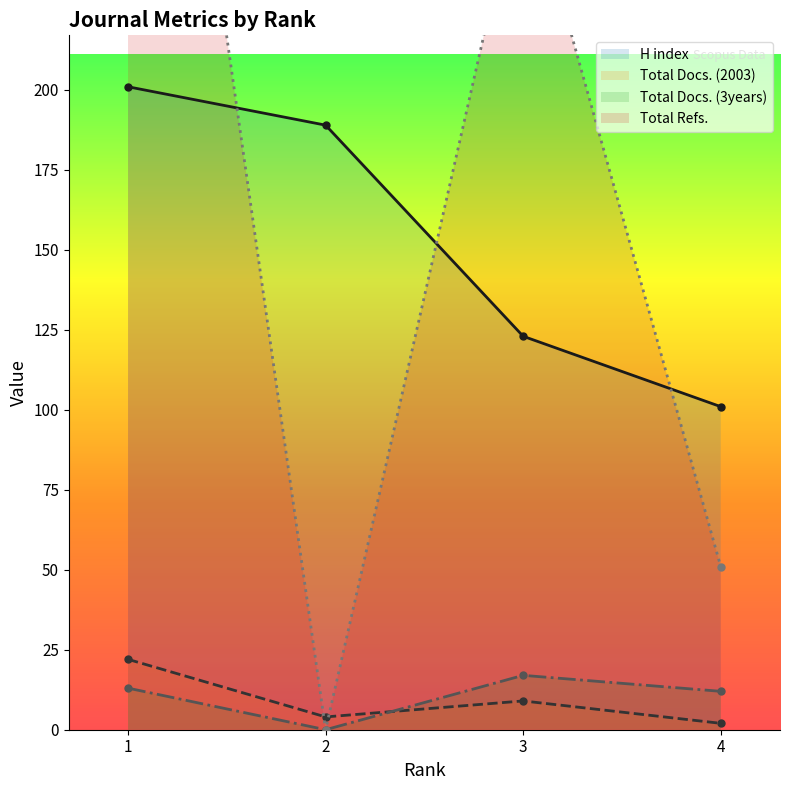

What is the lowest value of the H index series?

101